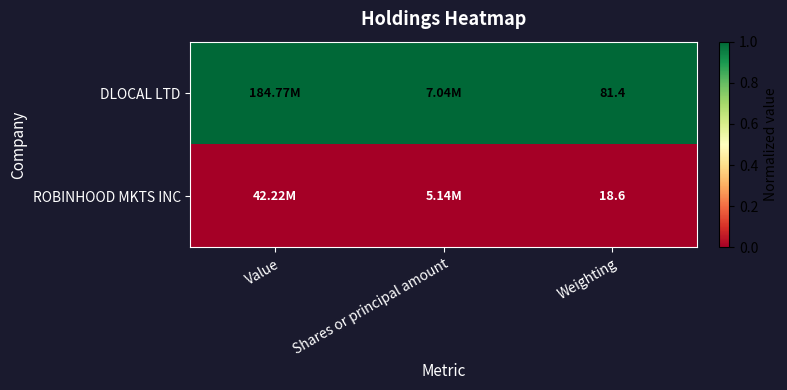

What is the greatest value displayed?

1